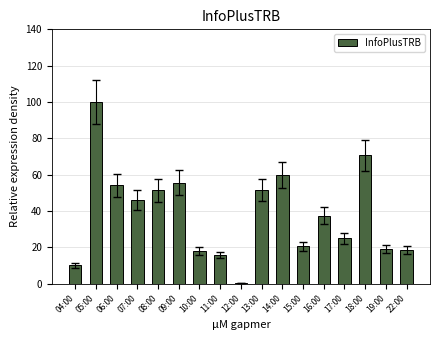

What is the approximate value at 10:00?

17.8